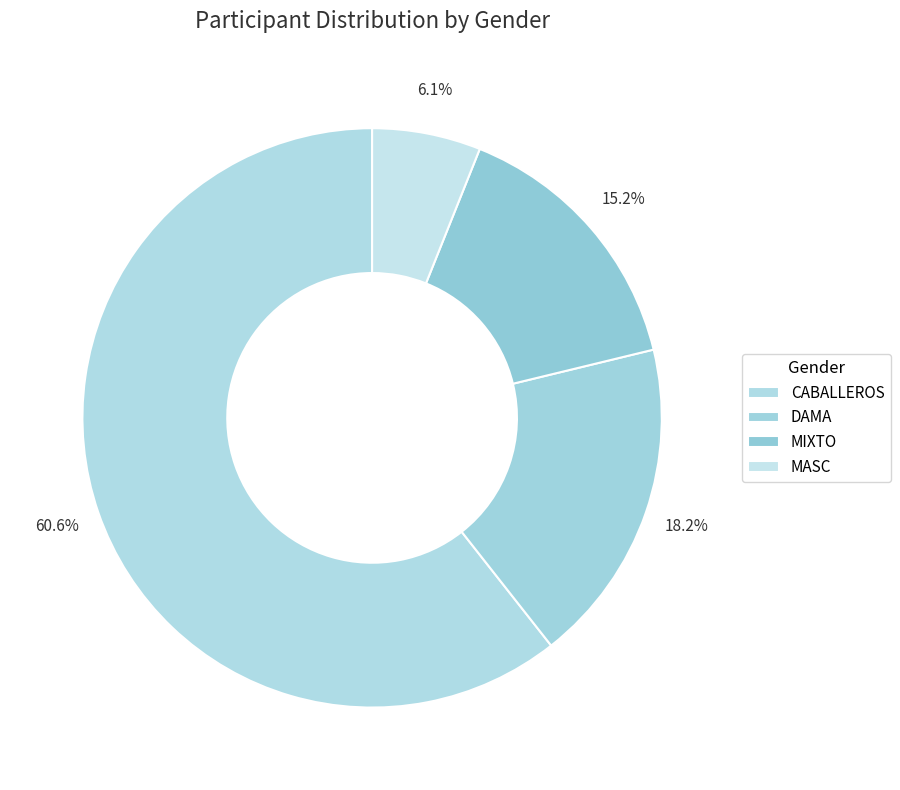

How many slices are in this pie chart?

4